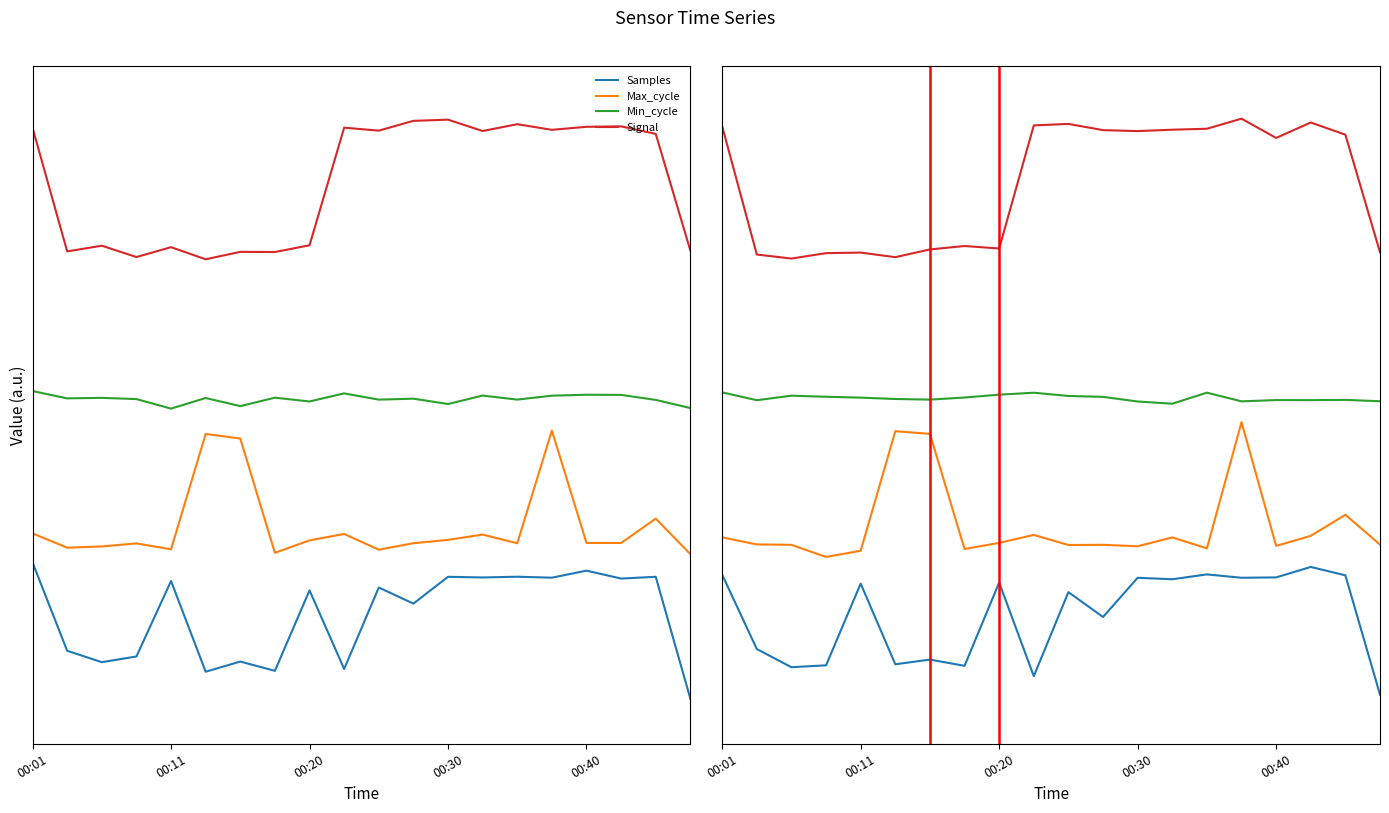

Which series has the largest total across all categories?

Signal